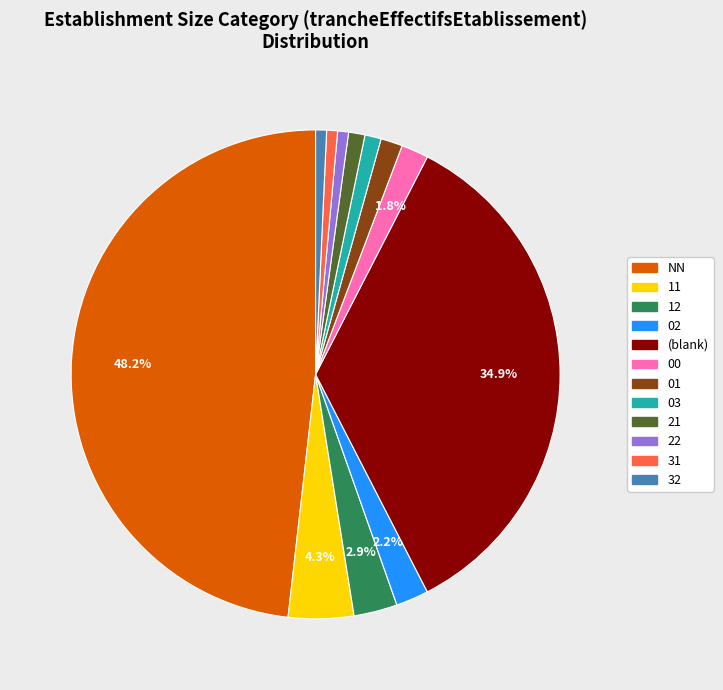

What is the ratio of the value at 12 to the value at 02?

1.3